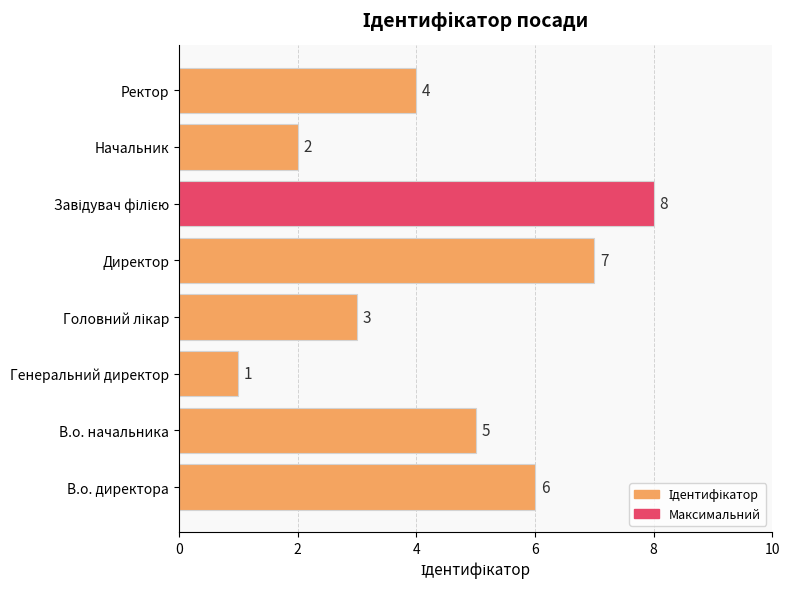

What is the sum of all values?

36